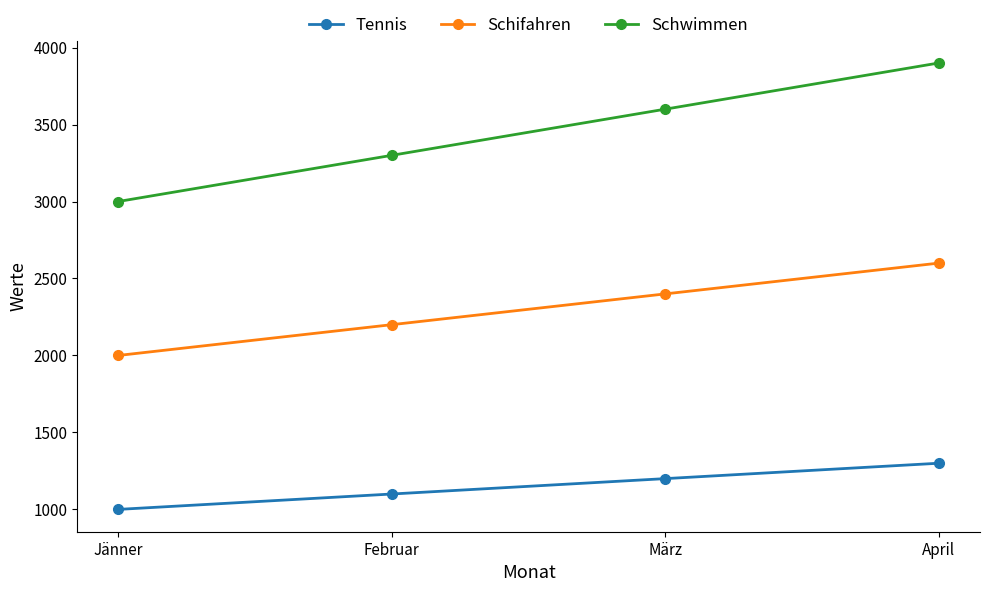

The Tennis series shows 1100 at Februar. True or false?

True